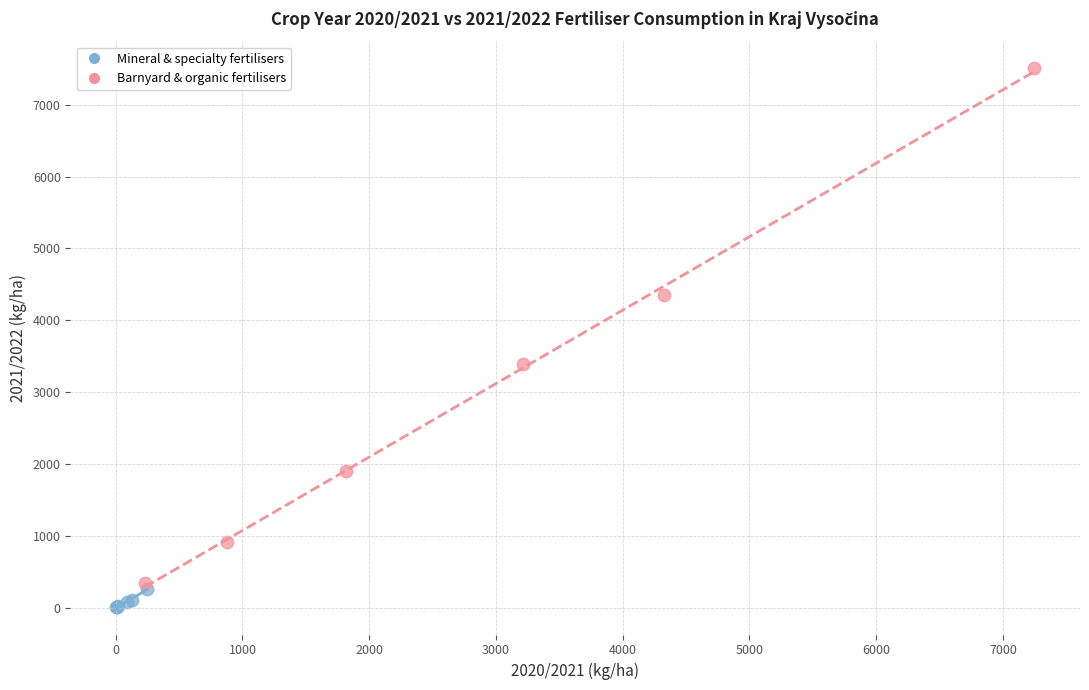

Which series has the widest spread of Y values?

Barnyard & organic fertilisers